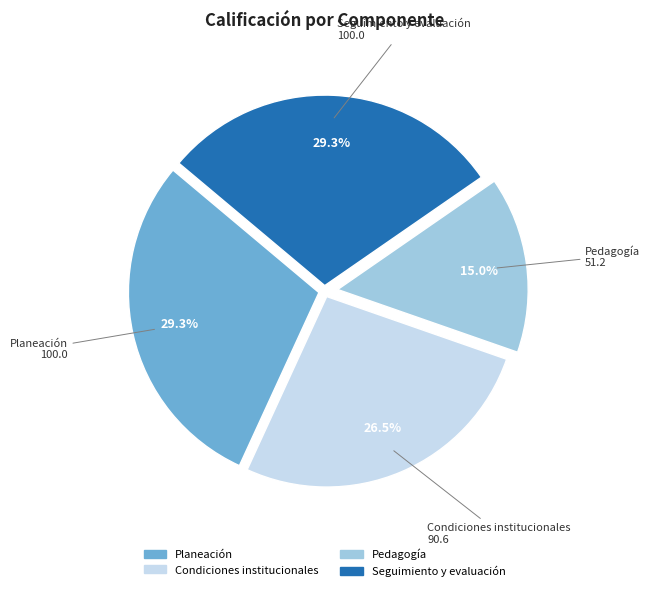

What percentage is NOT represented by Condiciones institucionales?

73.5%